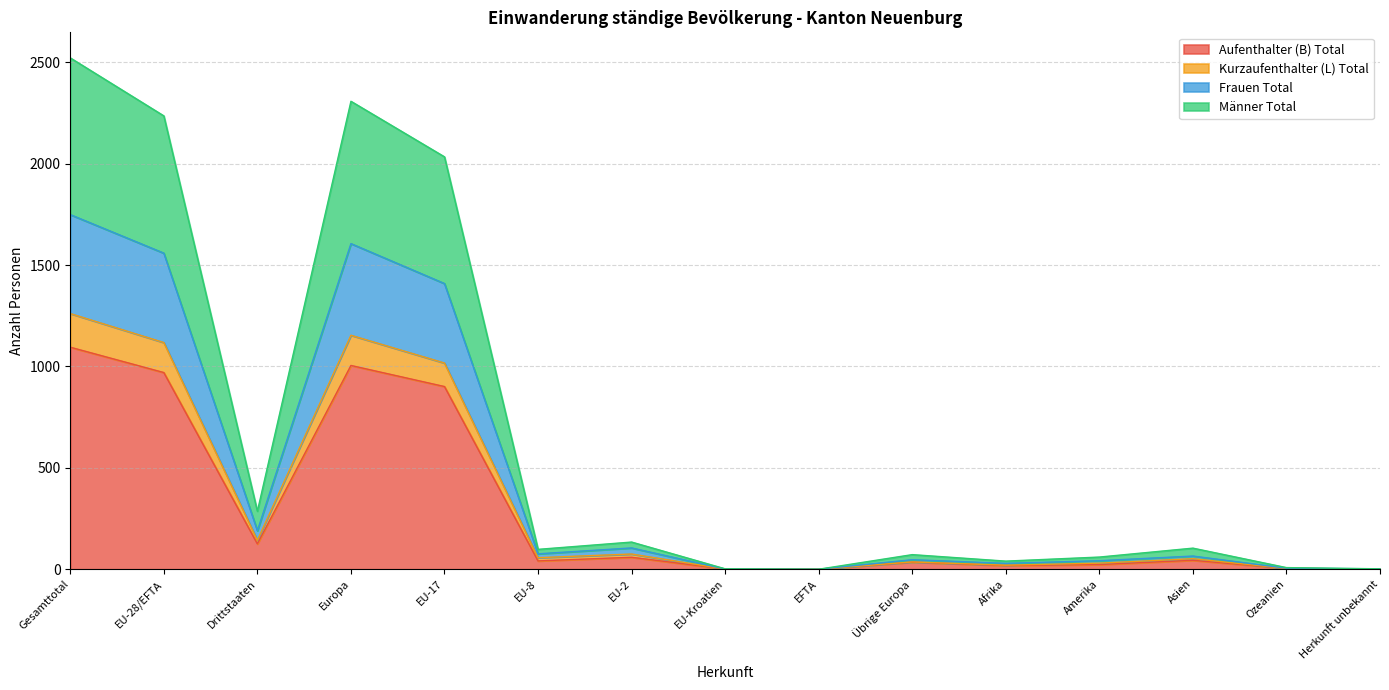

Which category has the highest value in the Aufenthalter (B) Total series?

Gesamttotal